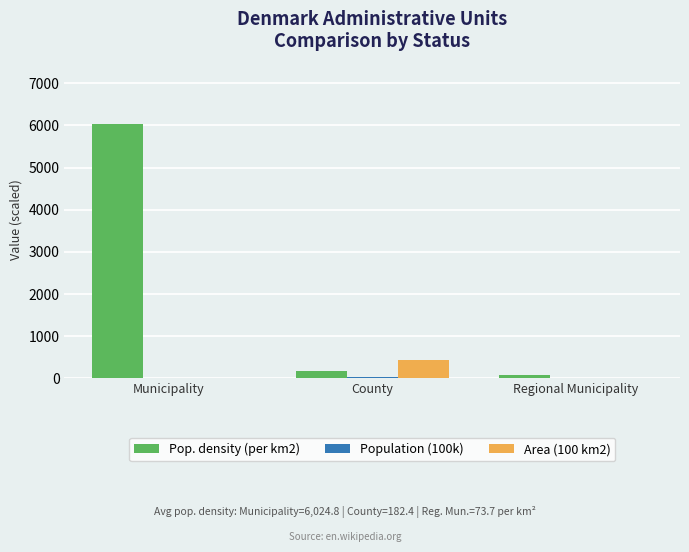

What is the sum of all Pop. density (per km2) values?

6280.9